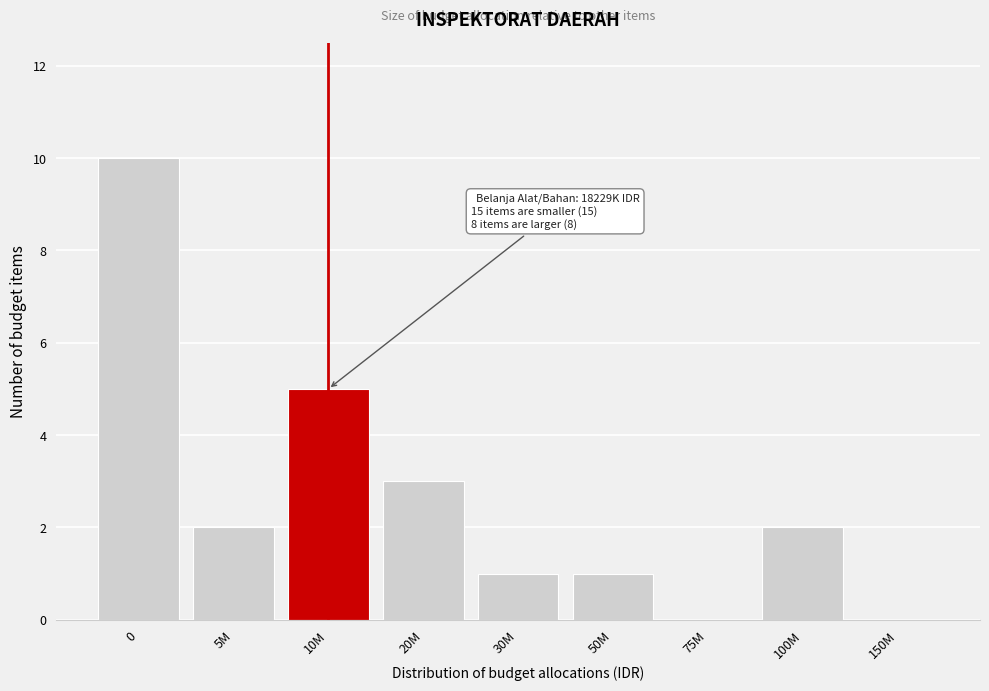

Reading left to right, list all the values displayed in this chart.

0=10	5M=2	10M=5	20M=3	30M=1	50M=1	75M=0	100M=2	150M=0